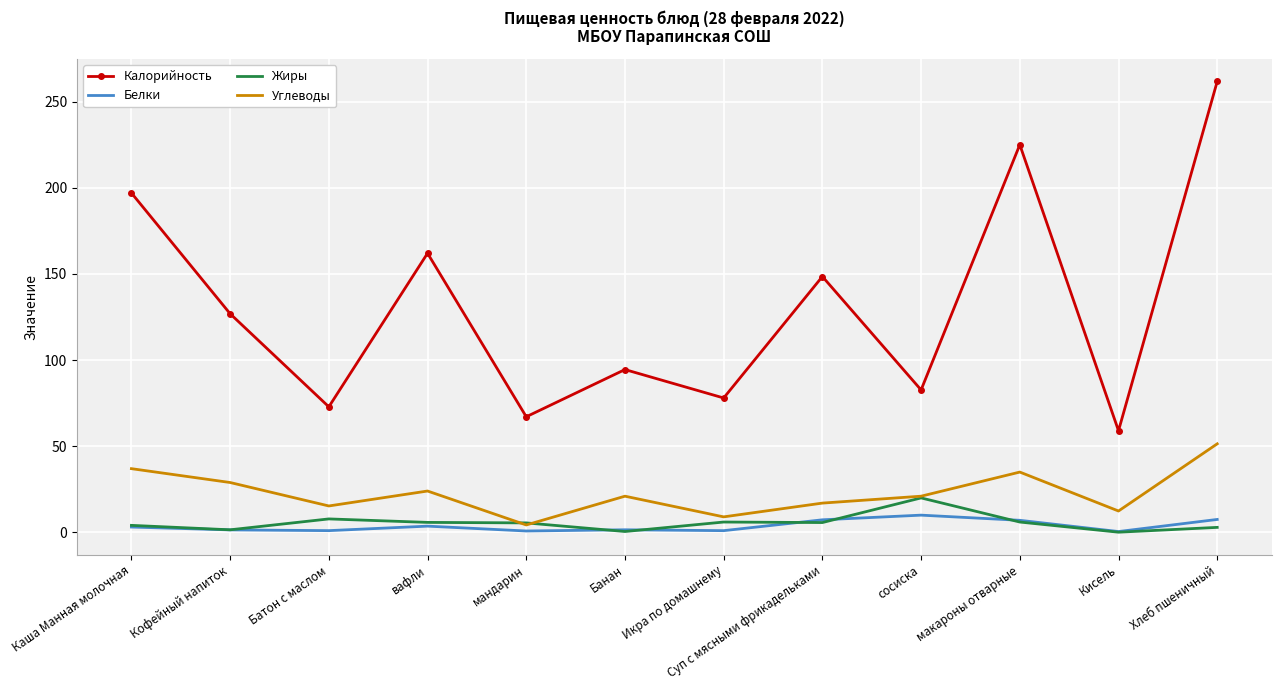

At which label does Калорийность reach its minimum?

Кисель